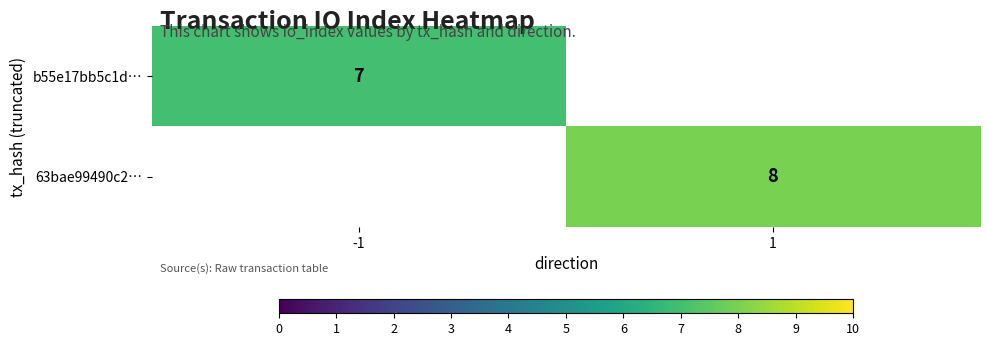

True or false: 63bae99490c2… has a value of 12 at 1.

False